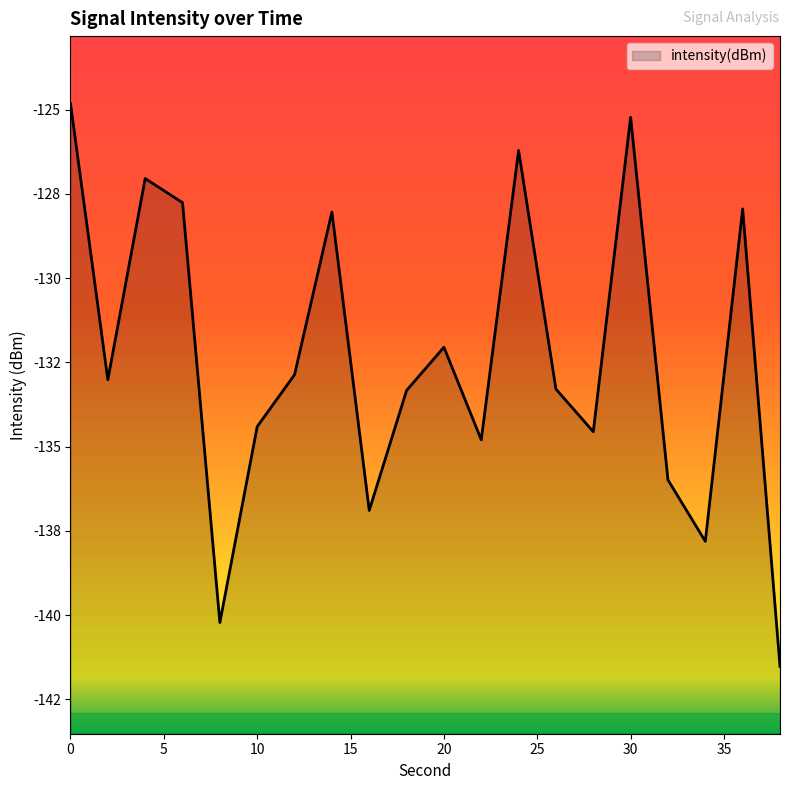

At which label is the value closest to -133?

2